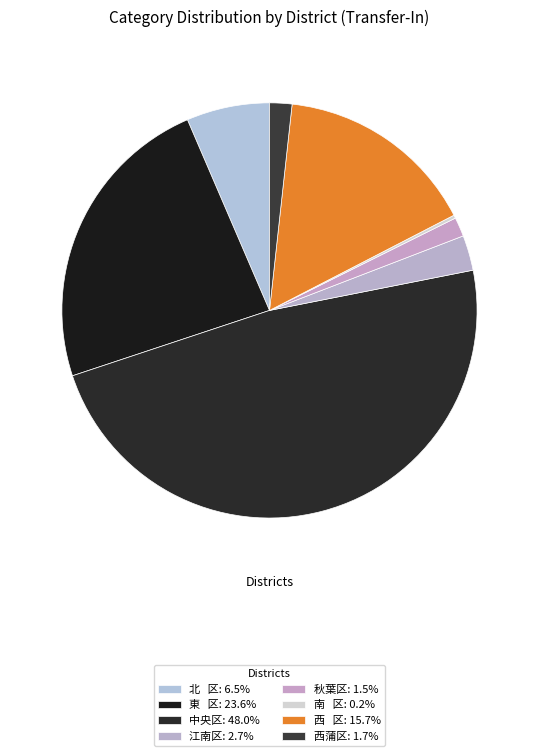

Which slice is the largest?

中央区